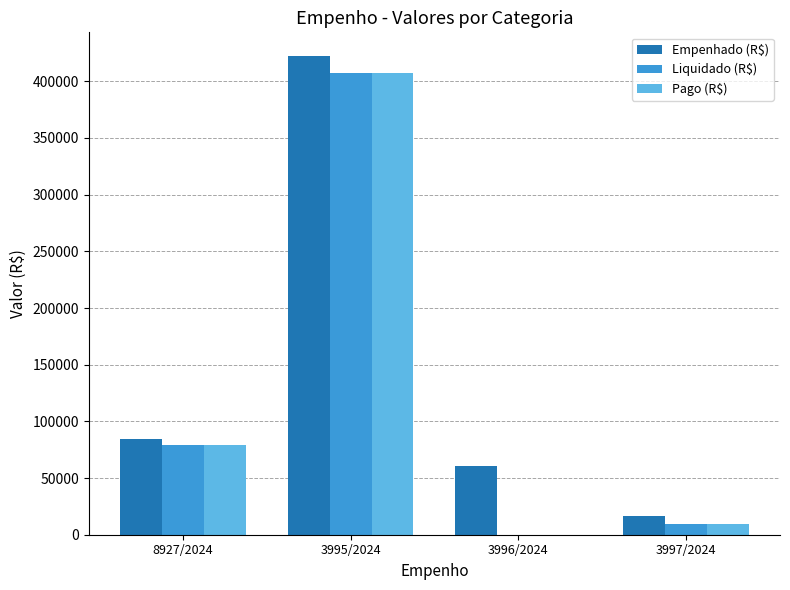

Are the bars horizontal?

No